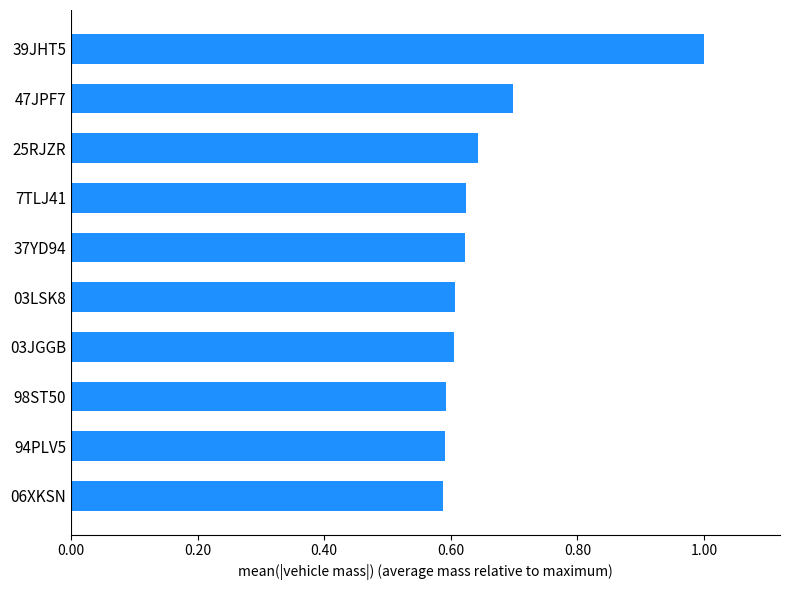

What is the maximum value shown in the chart?

1.0